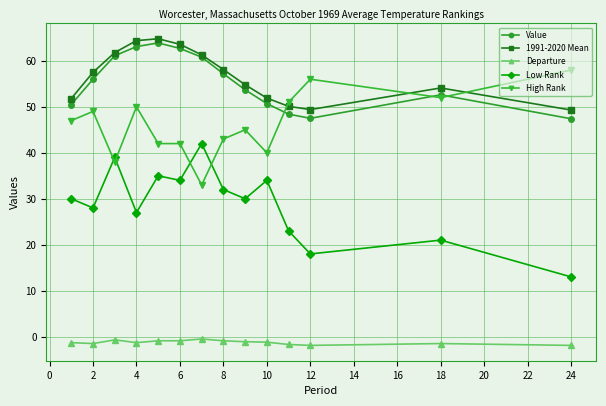

What is the minimum value for Low Rank?

13.0